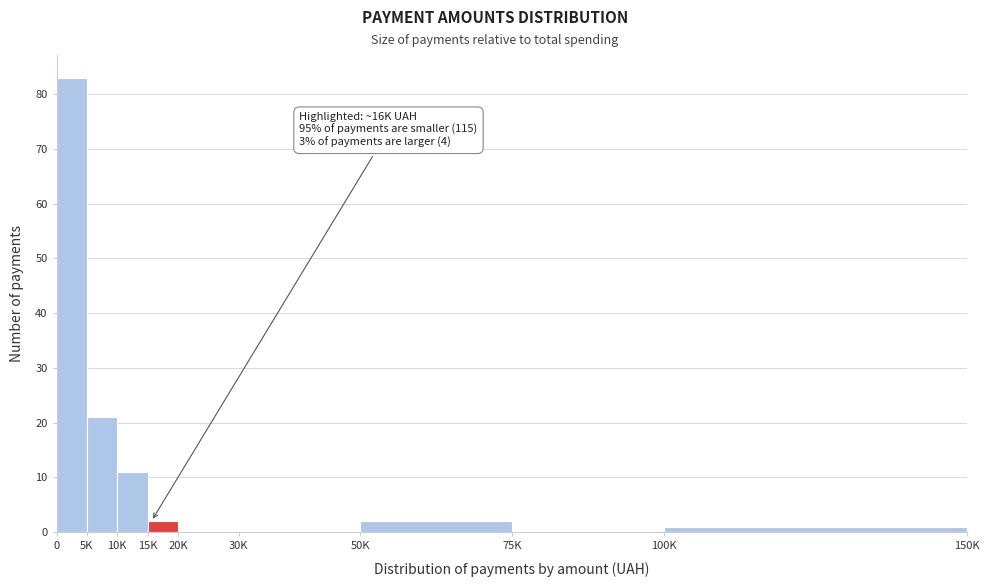

Reading right to left, what are all the values shown in this chart?

100K=1	75K=0	50K=2	30K=0	20K=0	15K=2	10K=11	5K=21	0=83